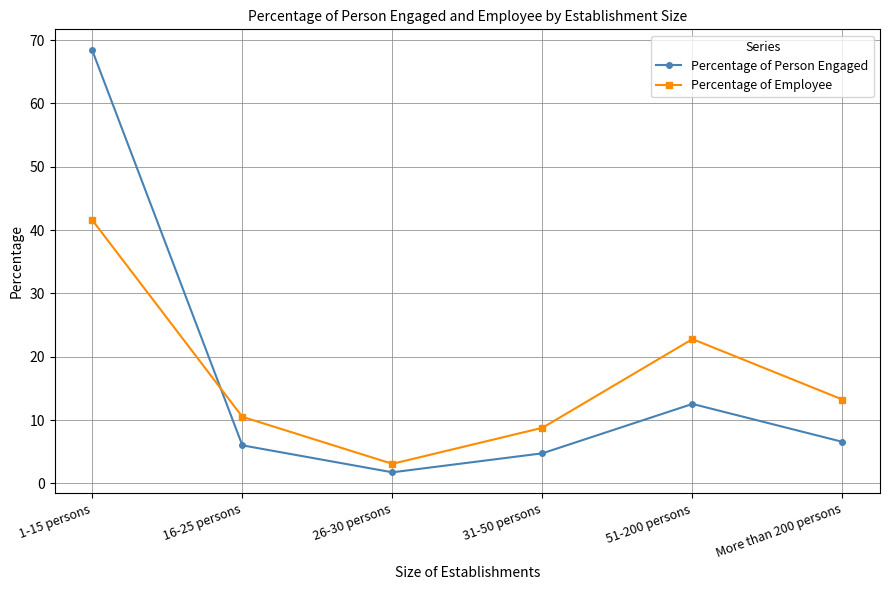

Where is Percentage of Employee nearest to the value 22?

51-200 persons